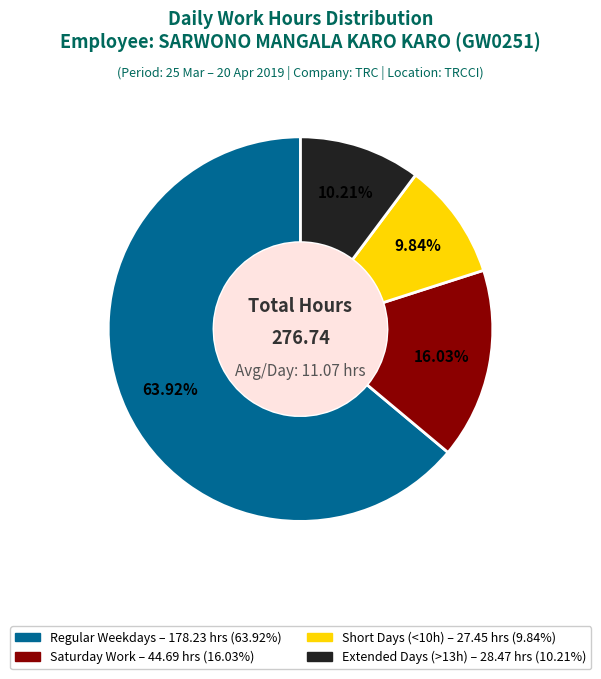

How many slices are in this pie chart?

4